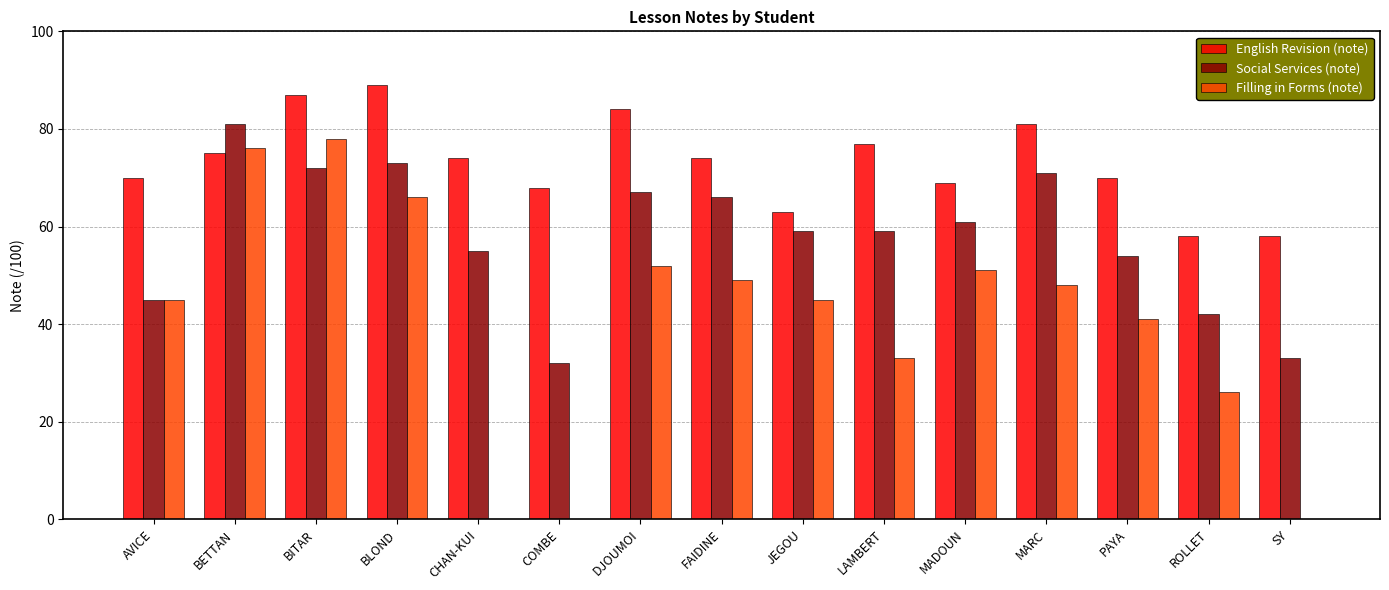

Which series has the widest spread of values?

Filling in Forms (note)